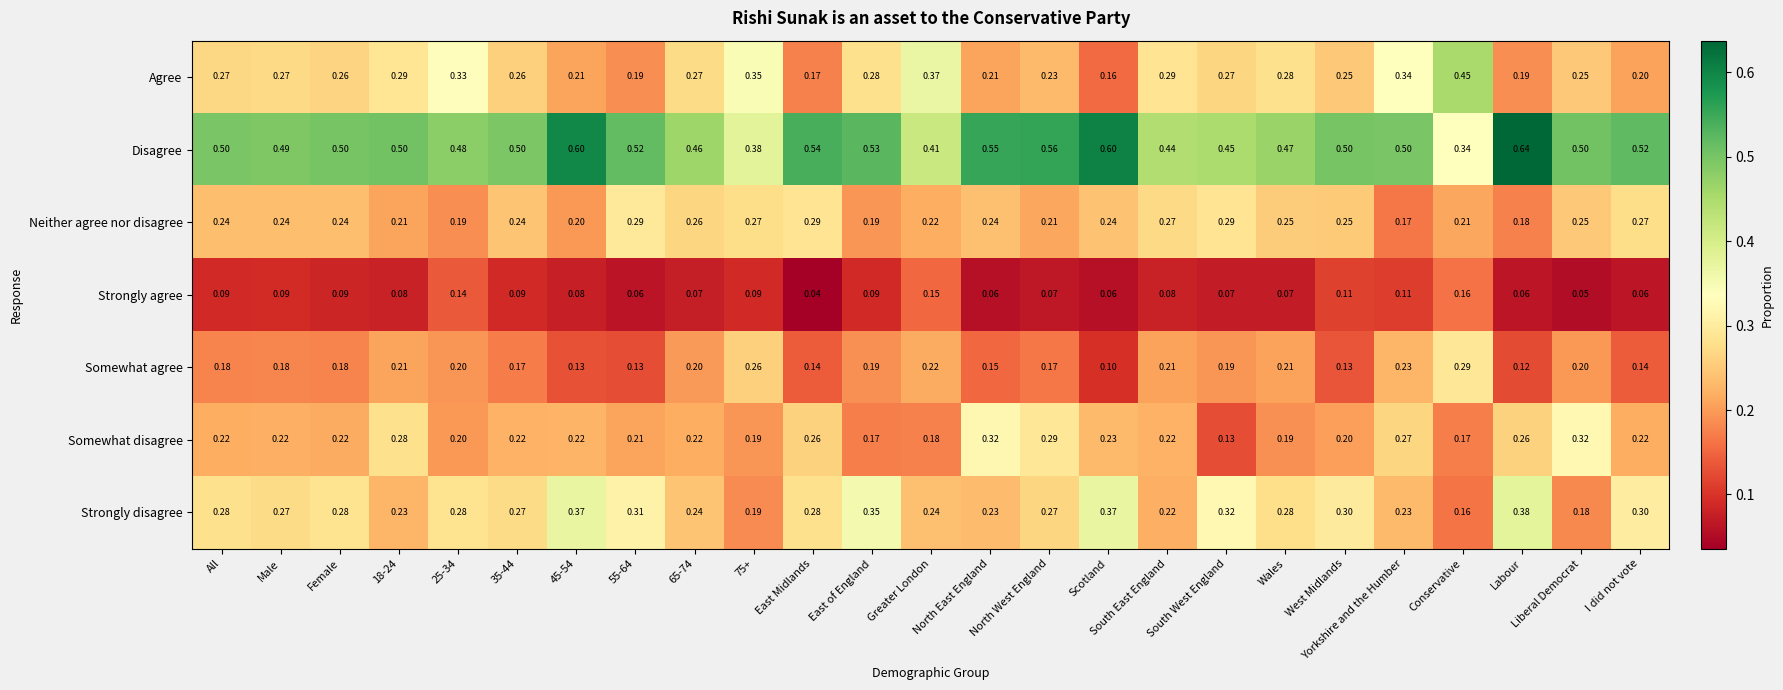

Rank the series at I did not vote from lowest to highest value.

Strongly agree, Somewhat agree, Agree, Somewhat disagree, Neither agree nor disagree, Strongly disagree, Disagree